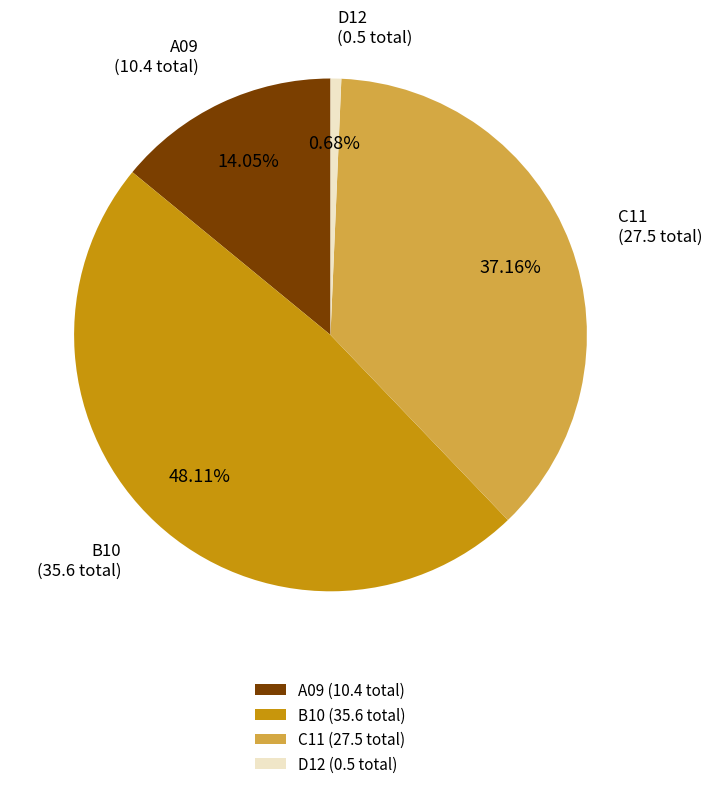

How much of the chart is everything except B10?

51.9%